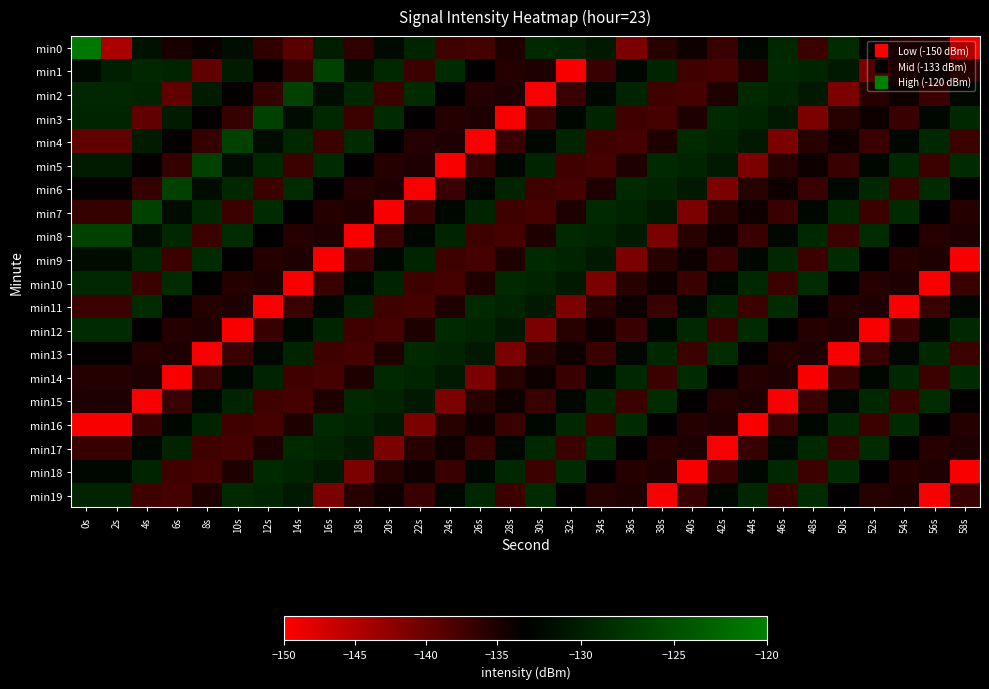

Rank the series by their maximum value, from highest to lowest.

min0, min1, min2, min3, min4, min5, min6, min7, min8, min9, min10, min11, min12, min13, min14, min15, min16, min17, min18, min19